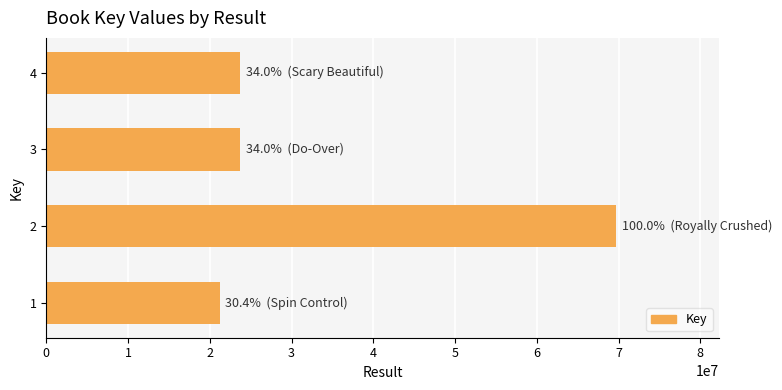

Approximately how many times larger is the value at 2 compared to 3?

2.9